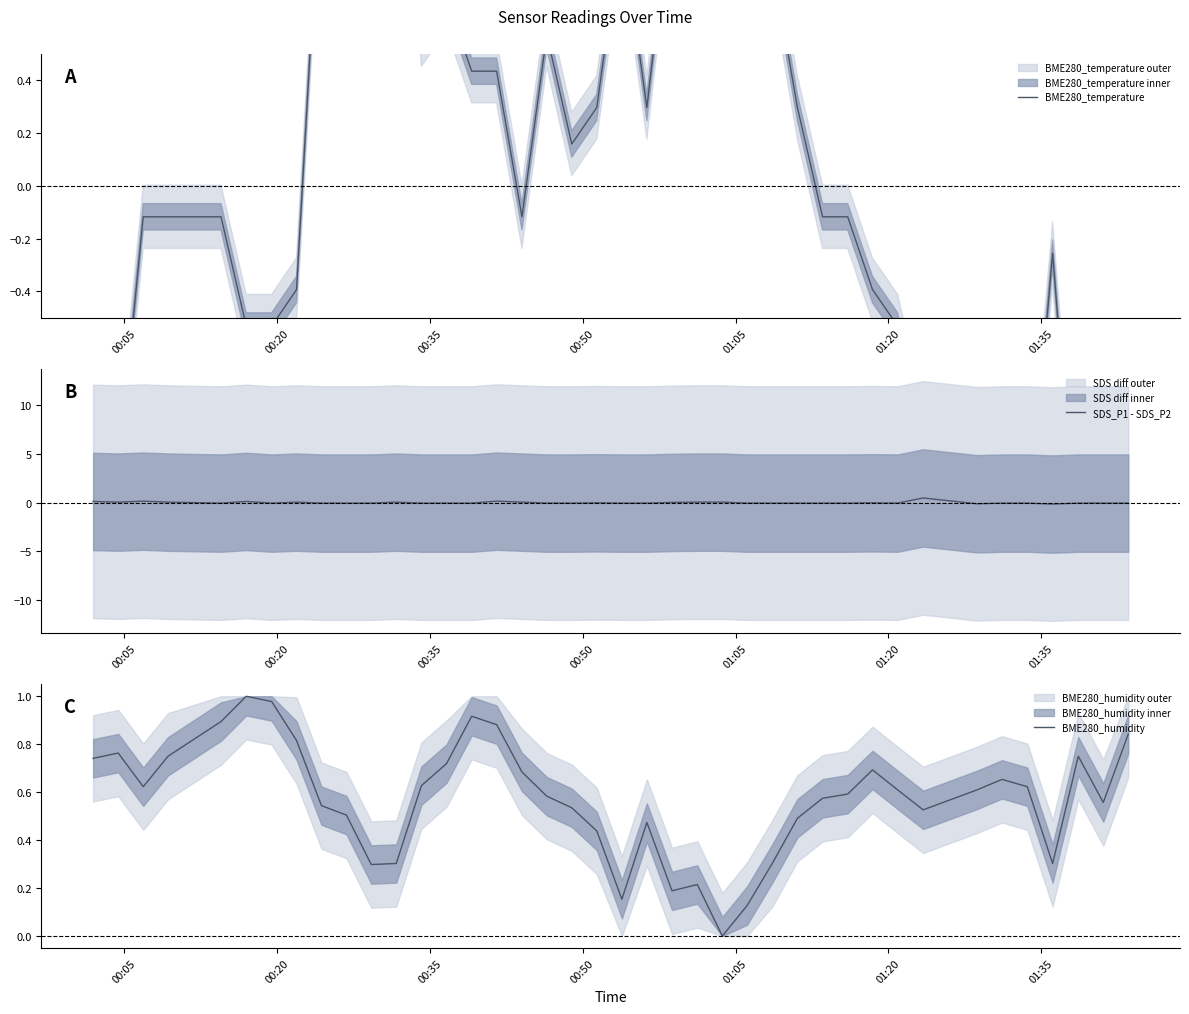

How many lines are shown in the chart?

3